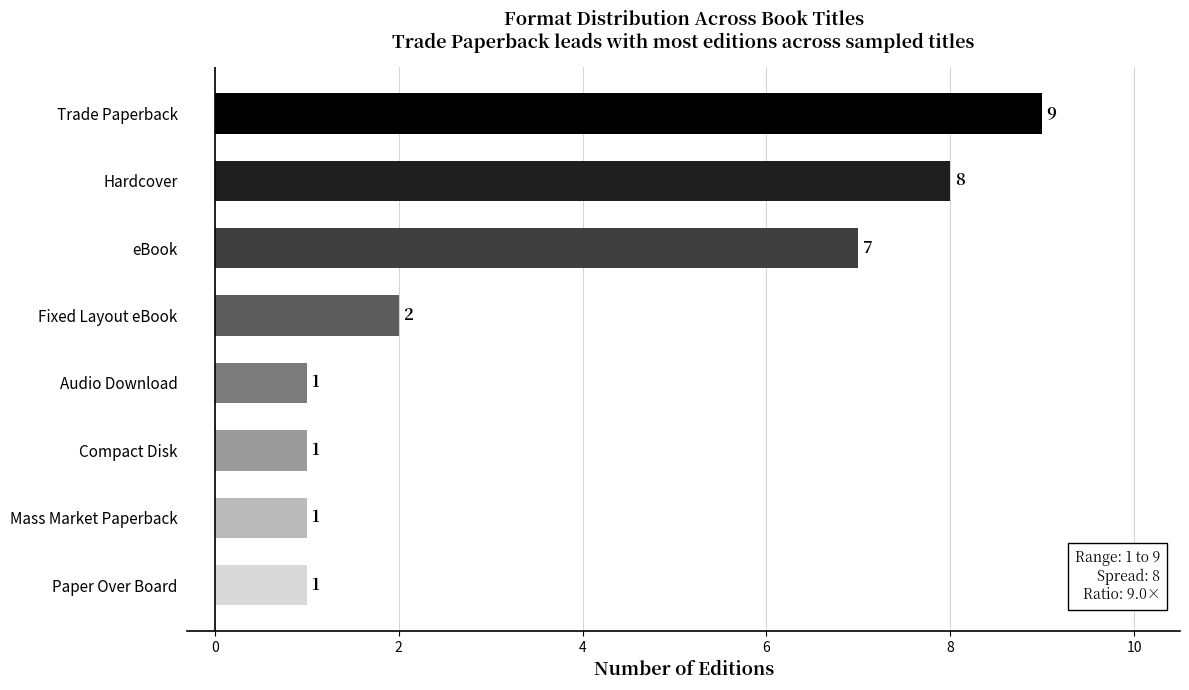

How many values are between 1 and 8?

7